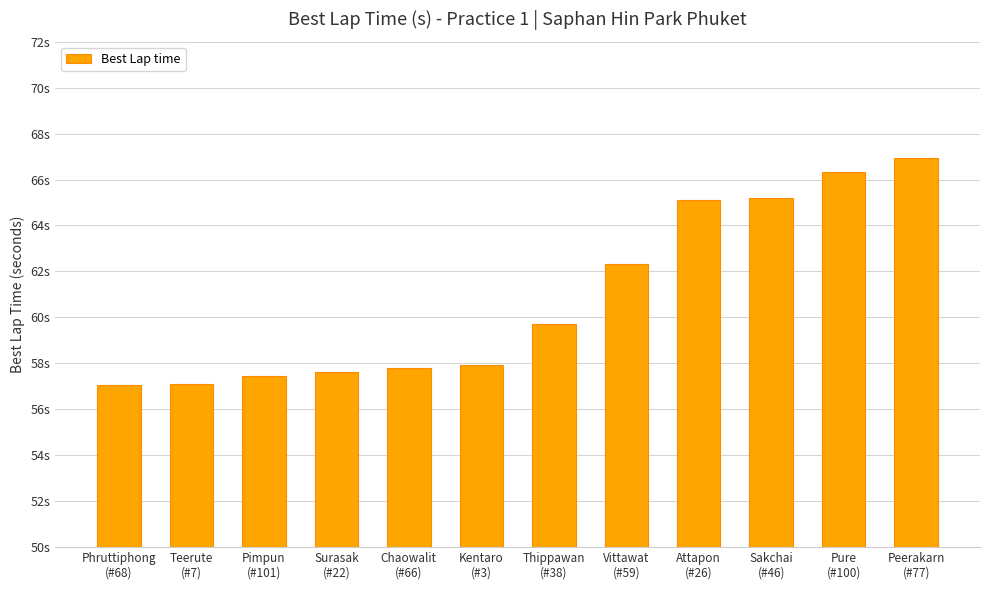

What is the ratio of the value at Teerute
(#7) to the value at Thippawan
(#38)?

1.0